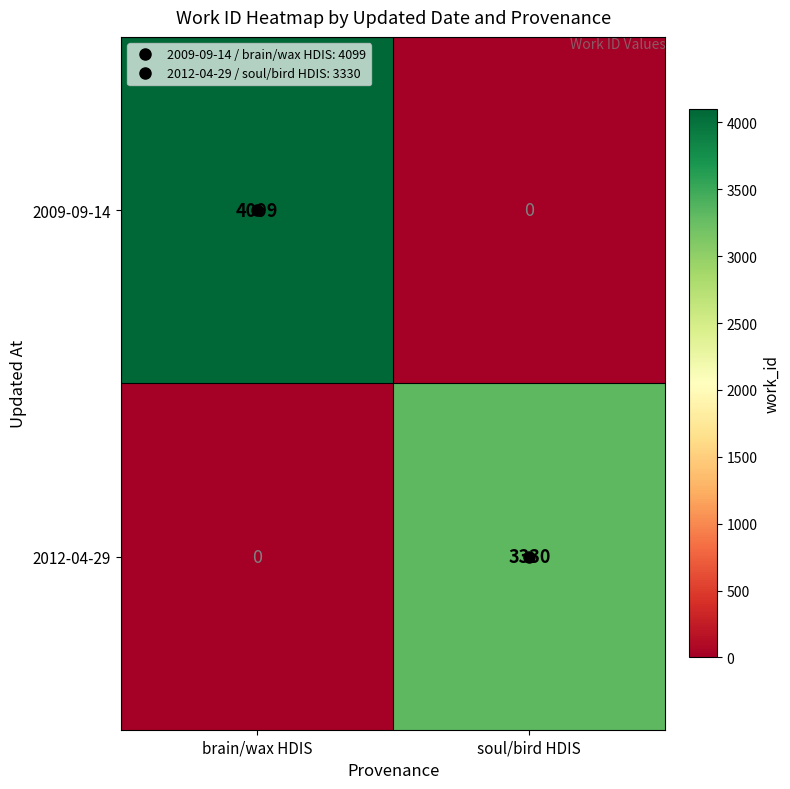

What is the average value of the 2009-09-14 series?

2050